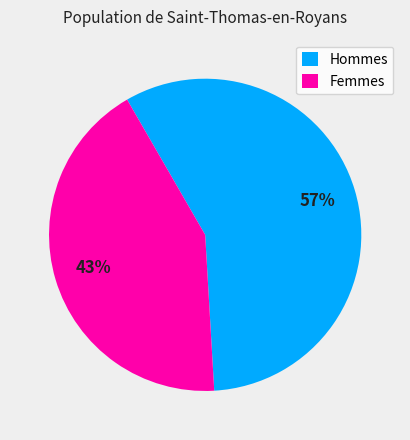

Which slice is the largest?

Hommes